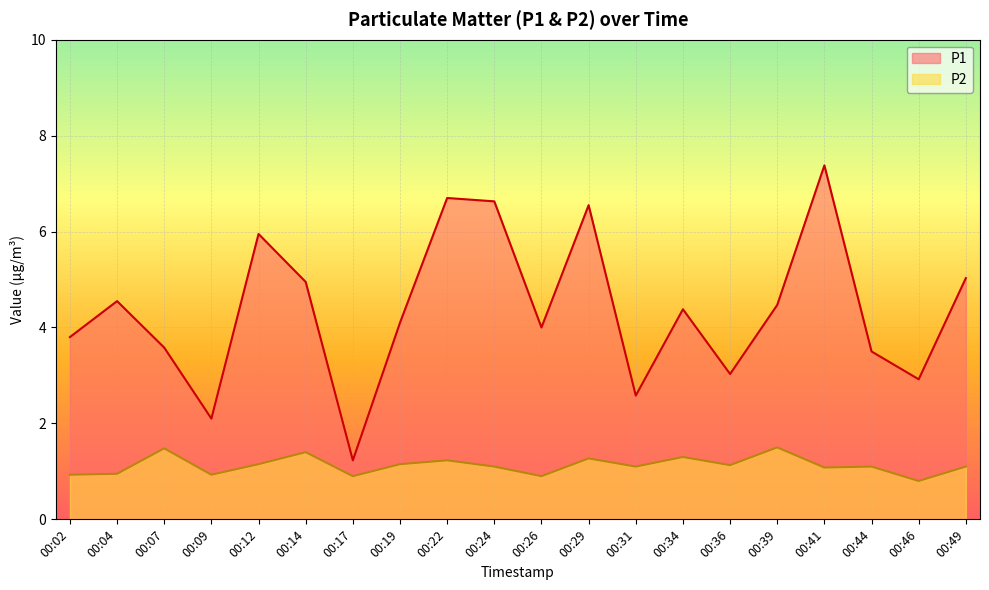

What is the sum of all P1 values?

87.4